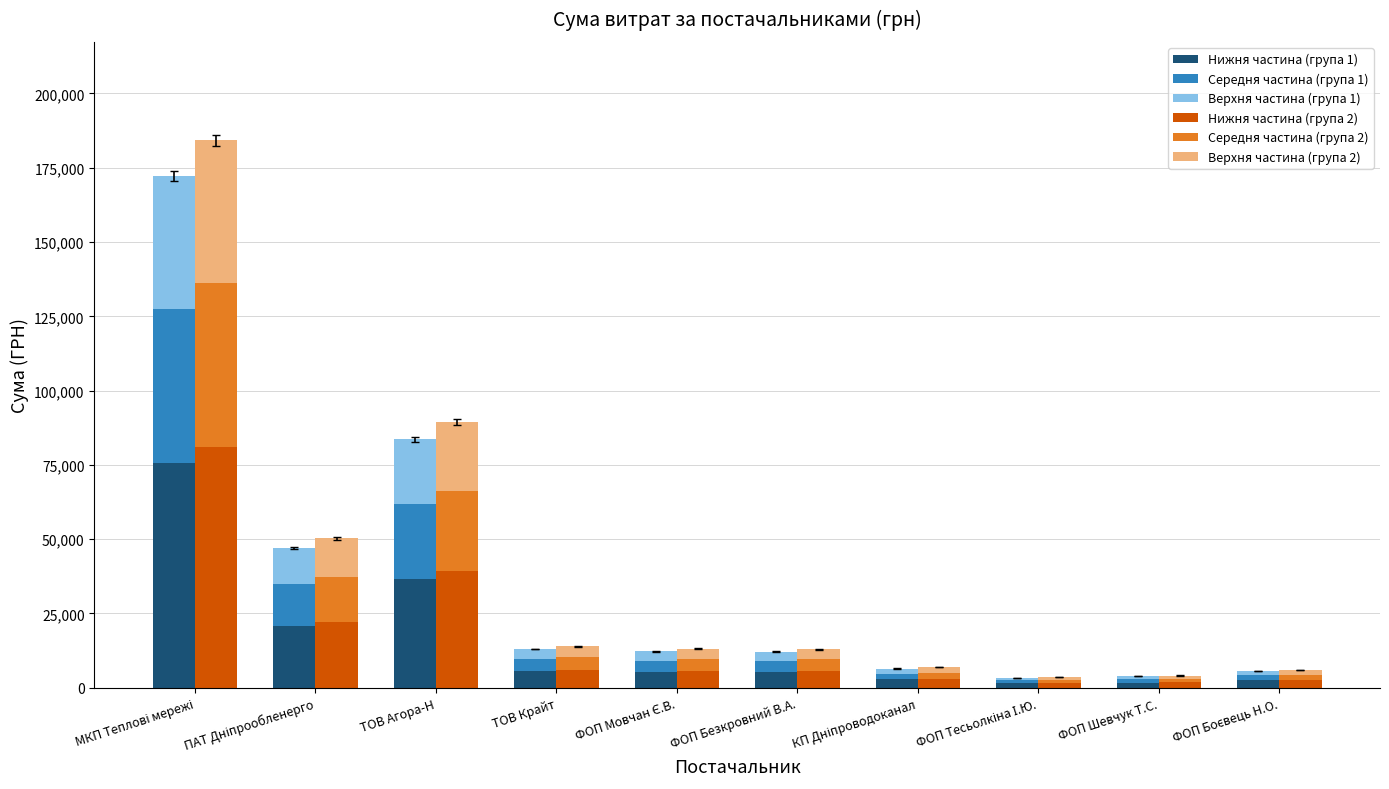

Does the chart contain any negative values?

No